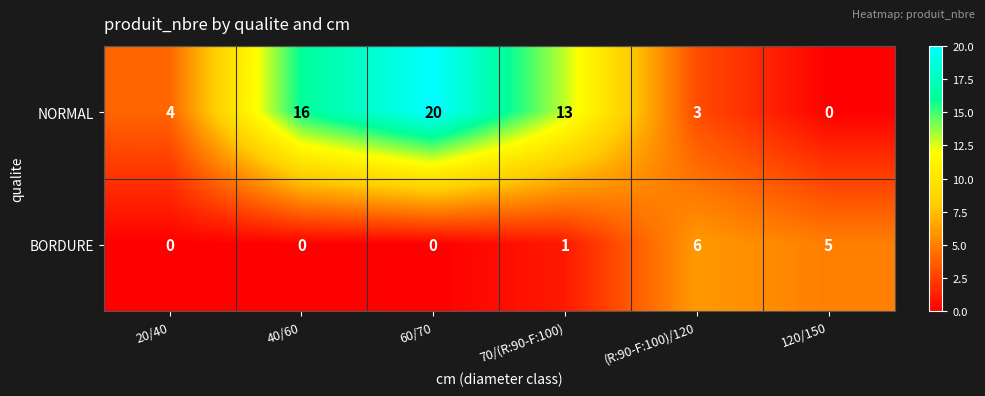

How many series are shown in this chart?

2